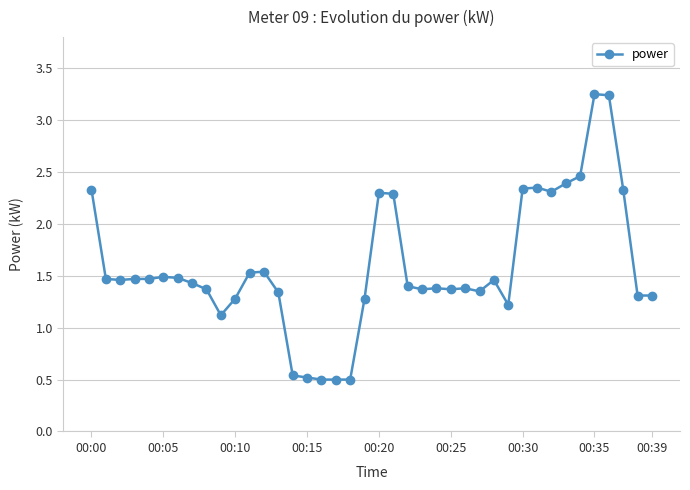

How many data points does each series have?

40